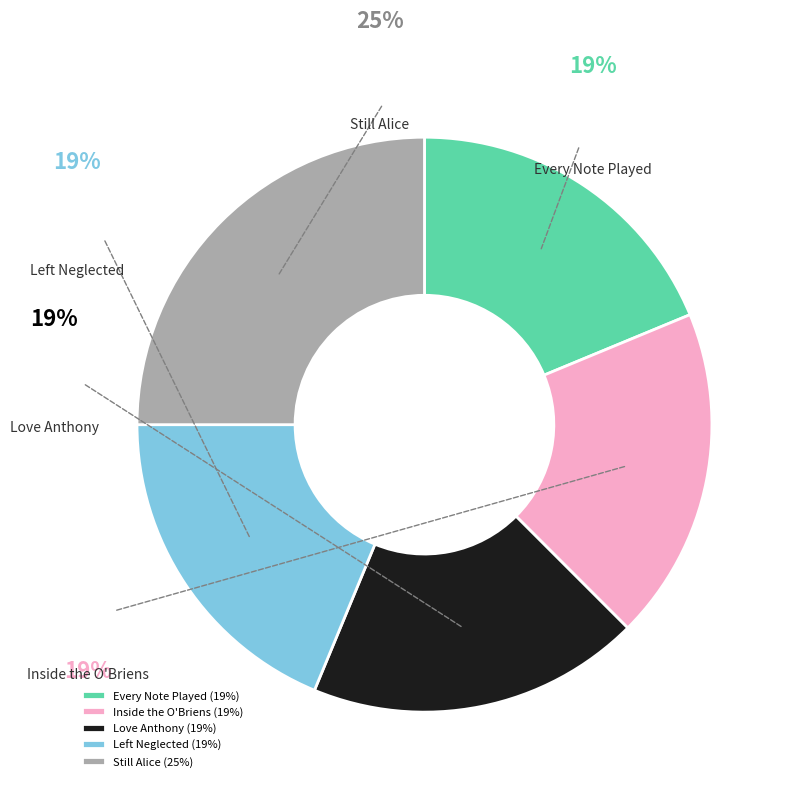

How many slices are in this pie chart?

4